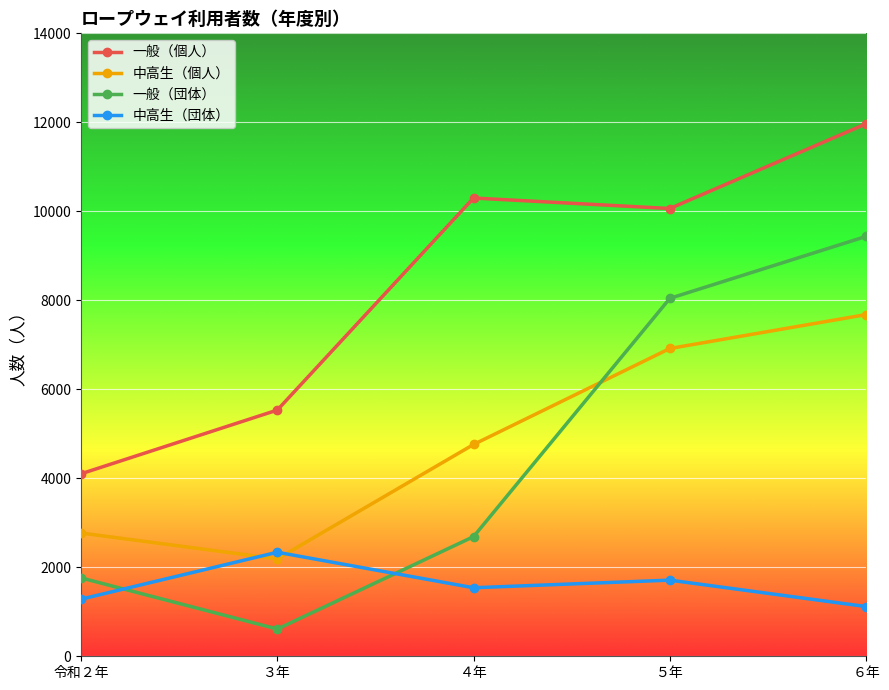

List the series in order of their peak value, lowest first.

中高生（団体）, 中高生（個人）, 一般（団体）, 一般（個人）